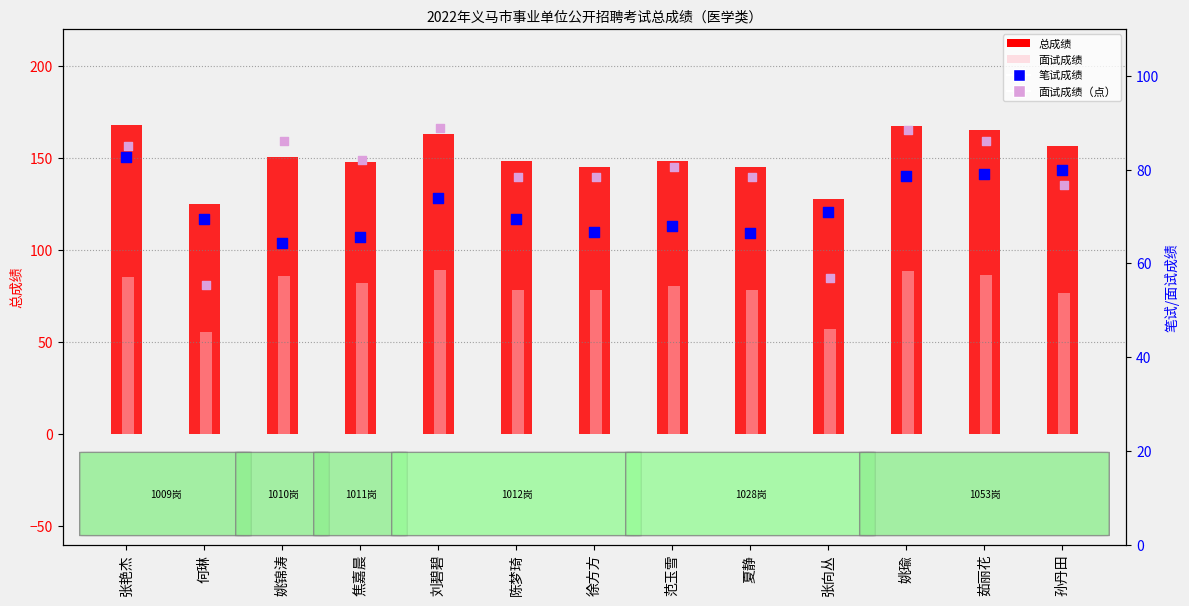

Is the value of 总成绩 at 张艳杰 greater than the value of 面试成绩（点） at 张向丛?

Yes